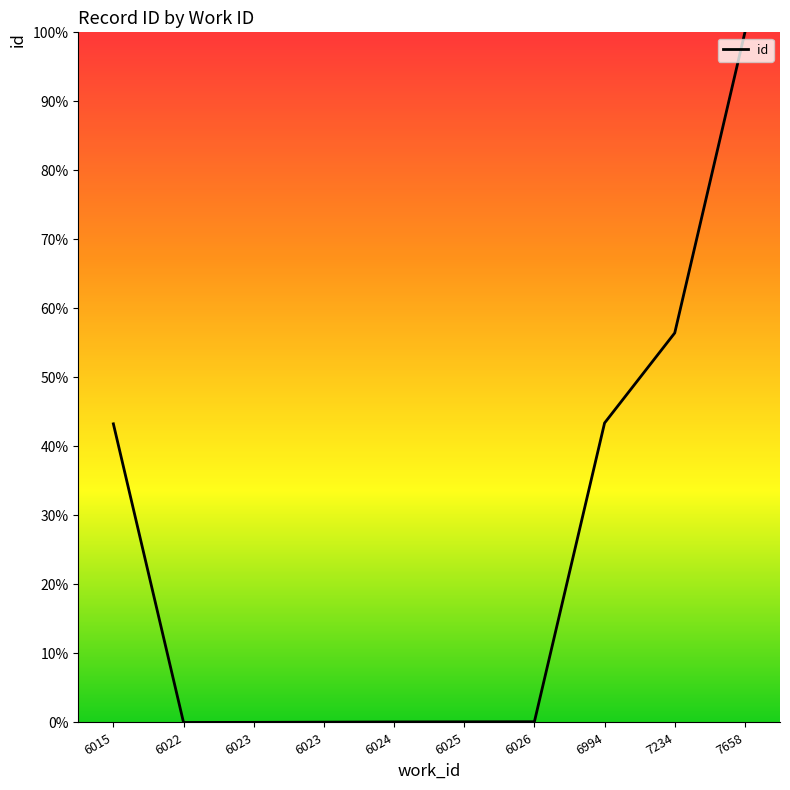

How many lines are shown in the chart?

1